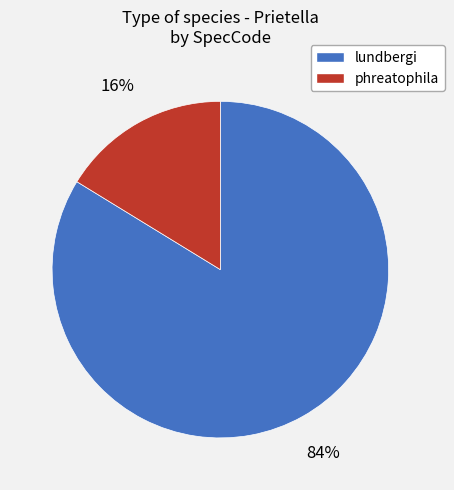

Count the number of slices in the pie.

2